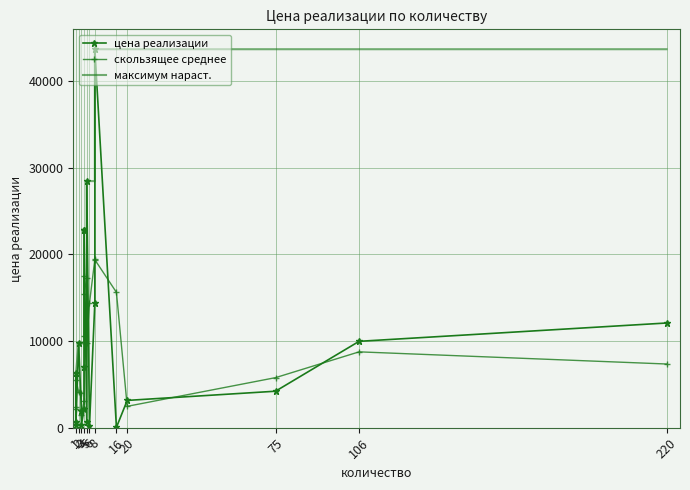

Between which two adjacent categories do скользящее среднее and цена реализации first intersect?

1 and 1